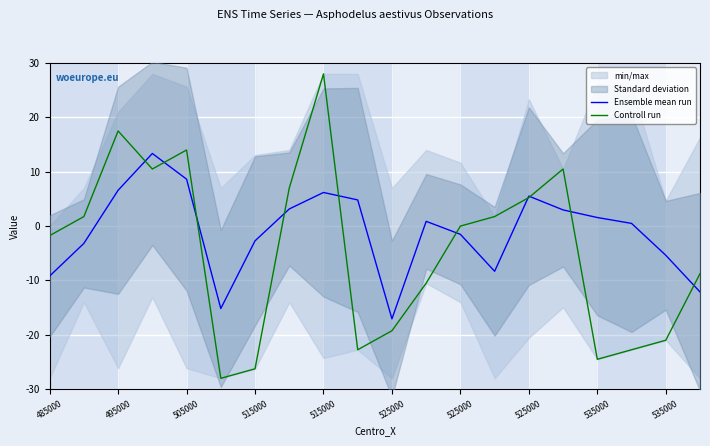

At which category does the chart reach its minimum across all series?

525000